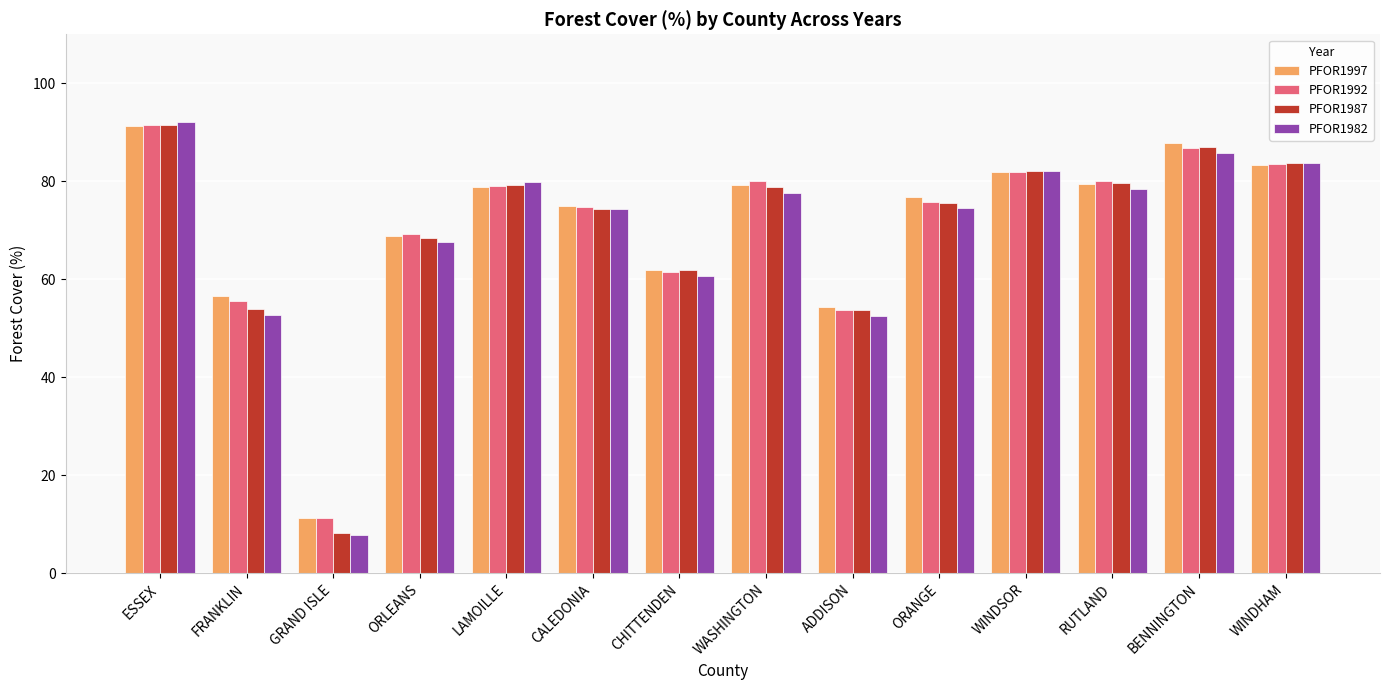

What is the label of the 11th bar from the left?

WINDSOR